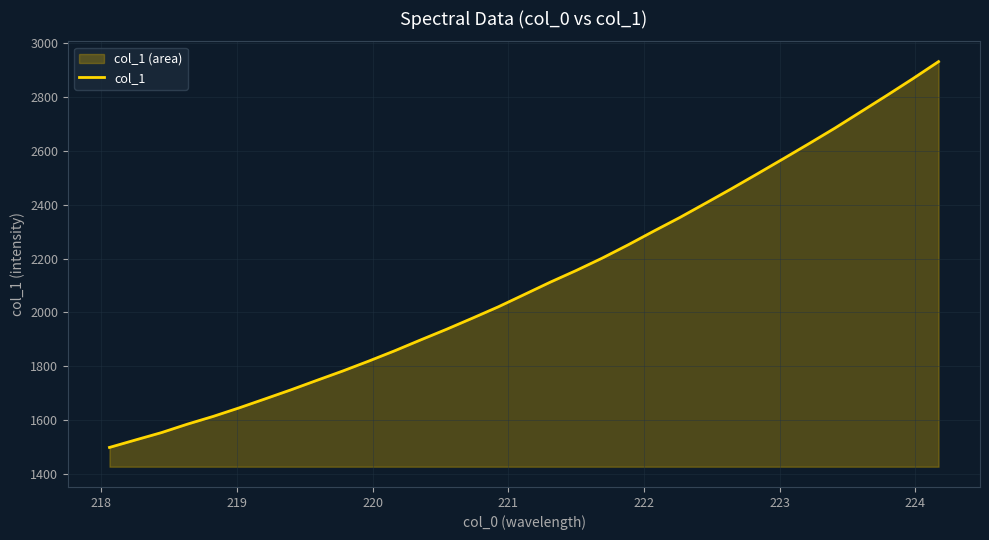

What is the difference between the maximum and minimum values?

1431.9